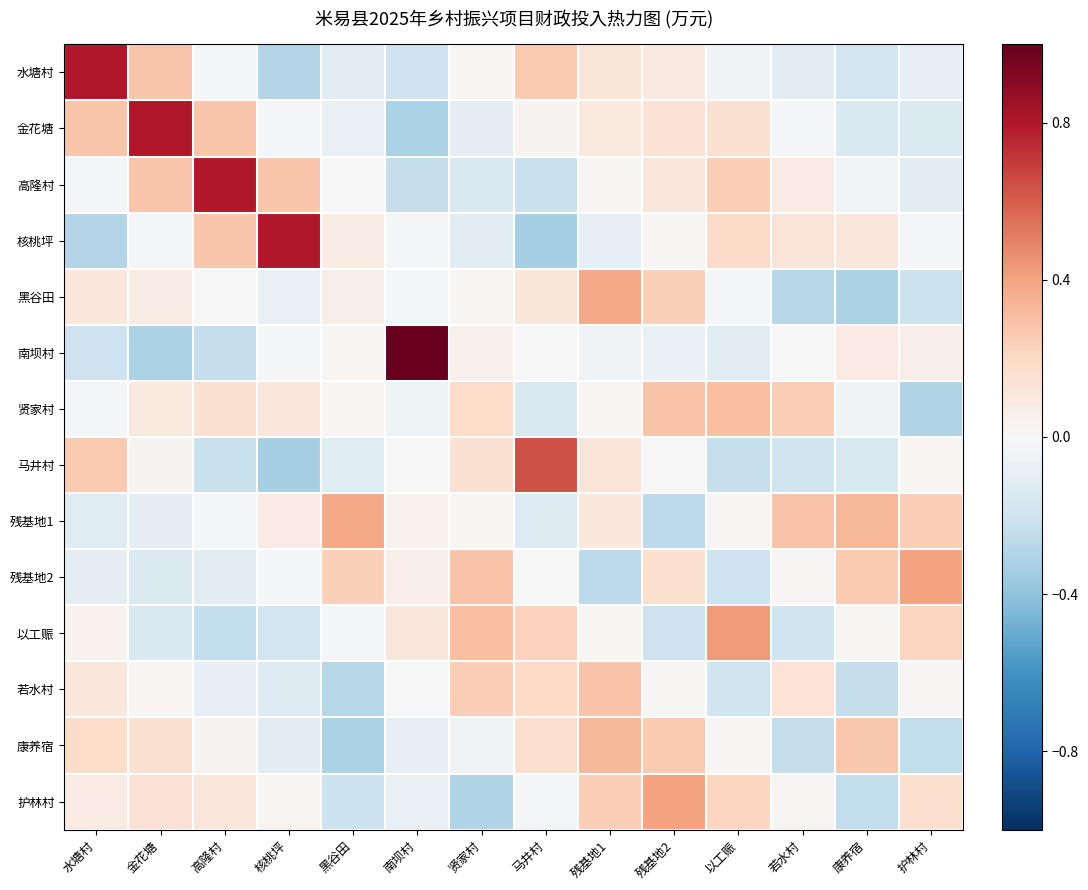

What is the total value across all series at 若水村?

-0.1